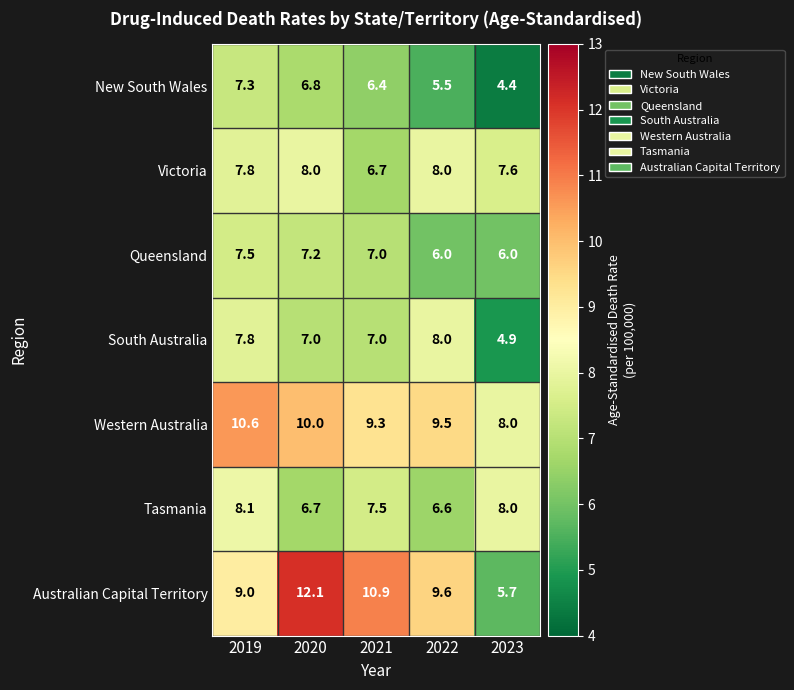

Rank the categories by Tasmania value from highest to lowest.

2019, 2023, 2021, 2020, 2022